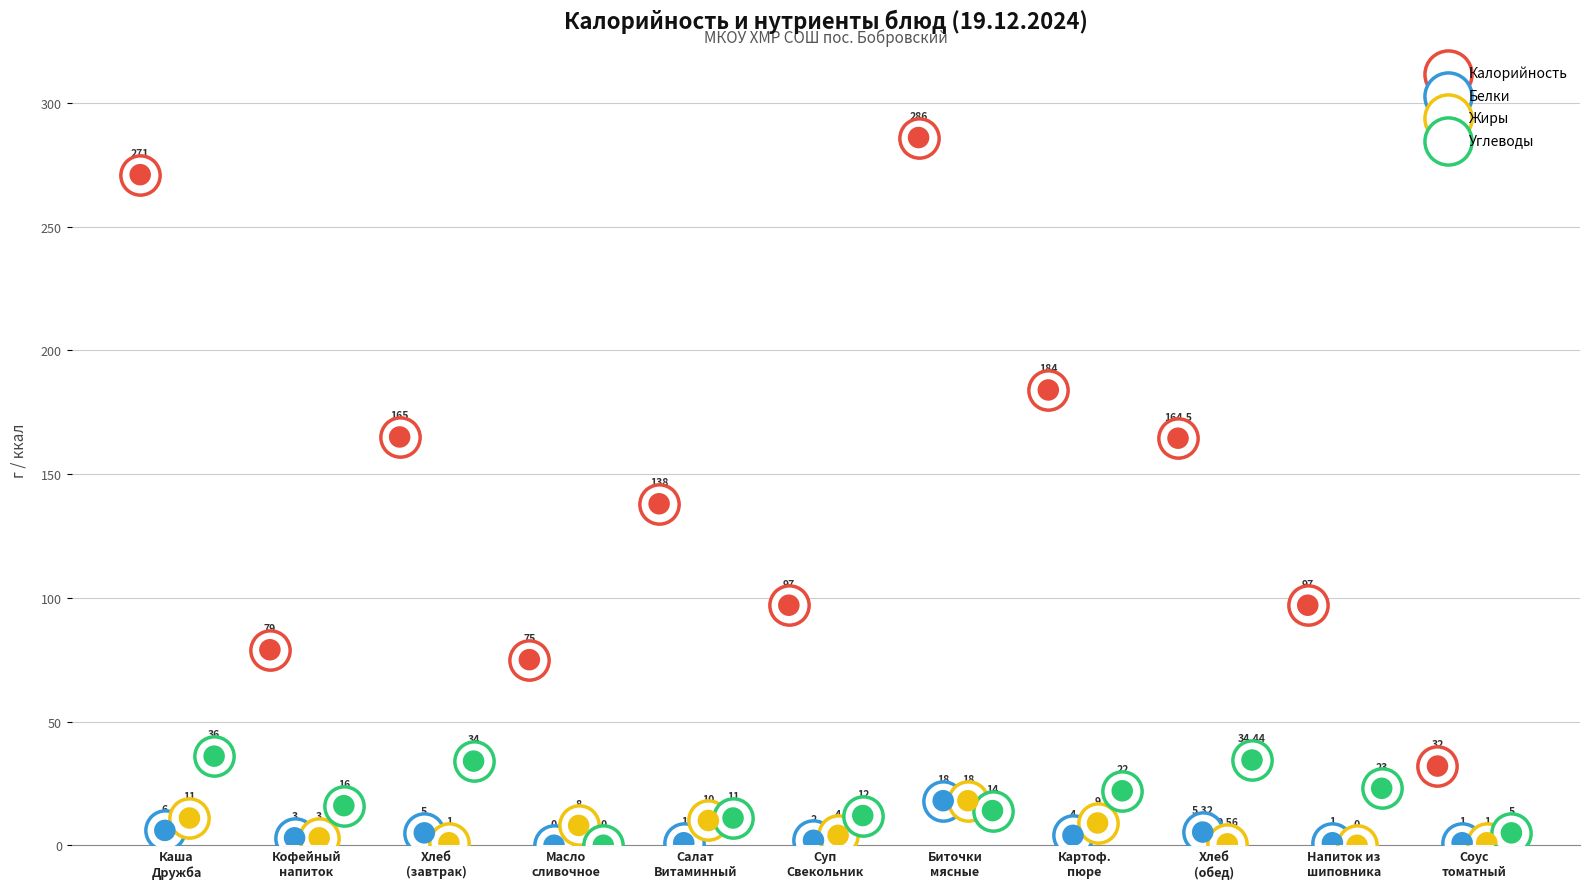

At which category is the sum across all series the highest?

Биточки
мясные